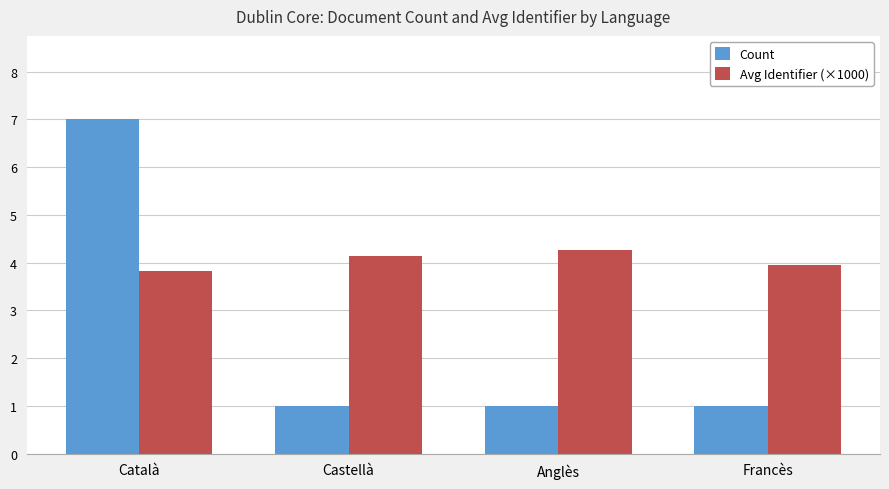

Reading left to right, transcribe all the data shown in this chart.

Count: 7.0	1.0	1.0	1.0
Avg Identifier (×1000): 3.8	4.1	4.3	4.0